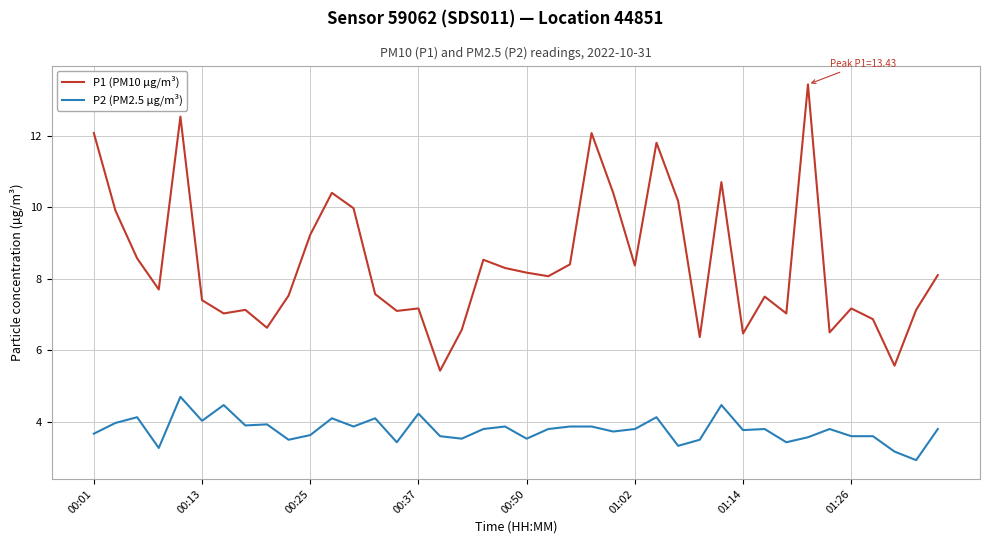

Which series has the largest total across all categories?

P1 (PM10 µg/m³)